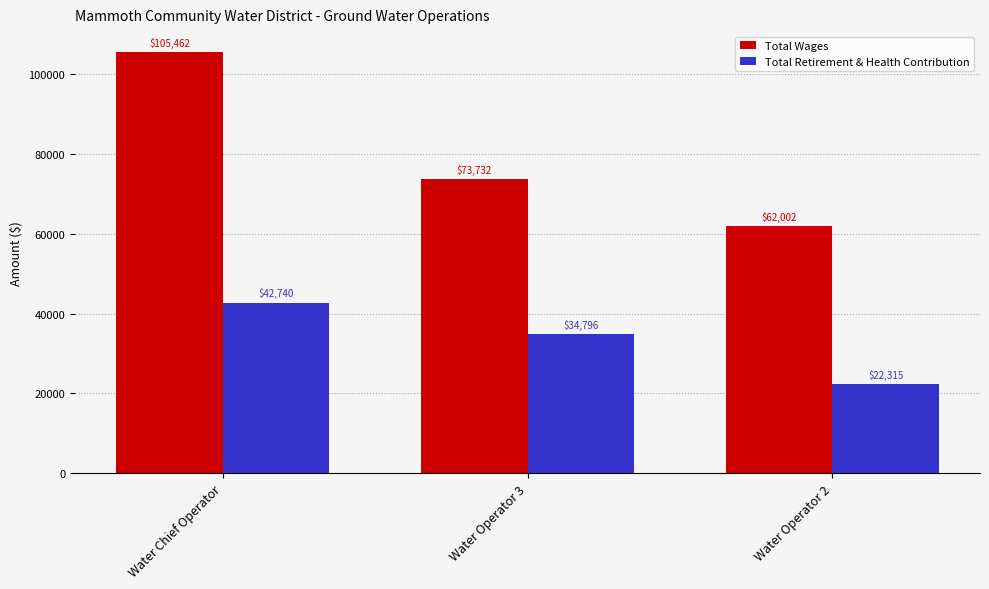

Reading left to right, extract all data points from this chart.

Total Wages: 105462	73732	62002
Total Retirement & Health Contribution: 42740	34796	22315